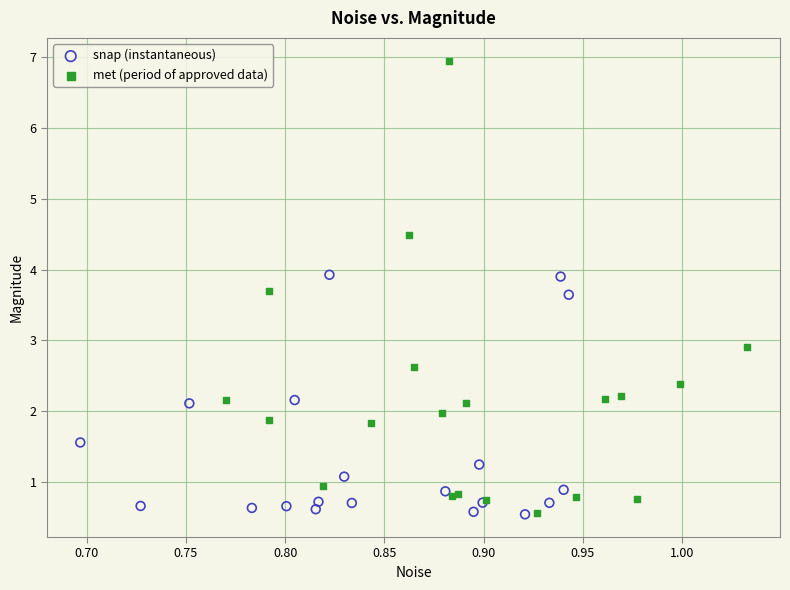

Which series contains the highest Y value?

met (period of approved data)